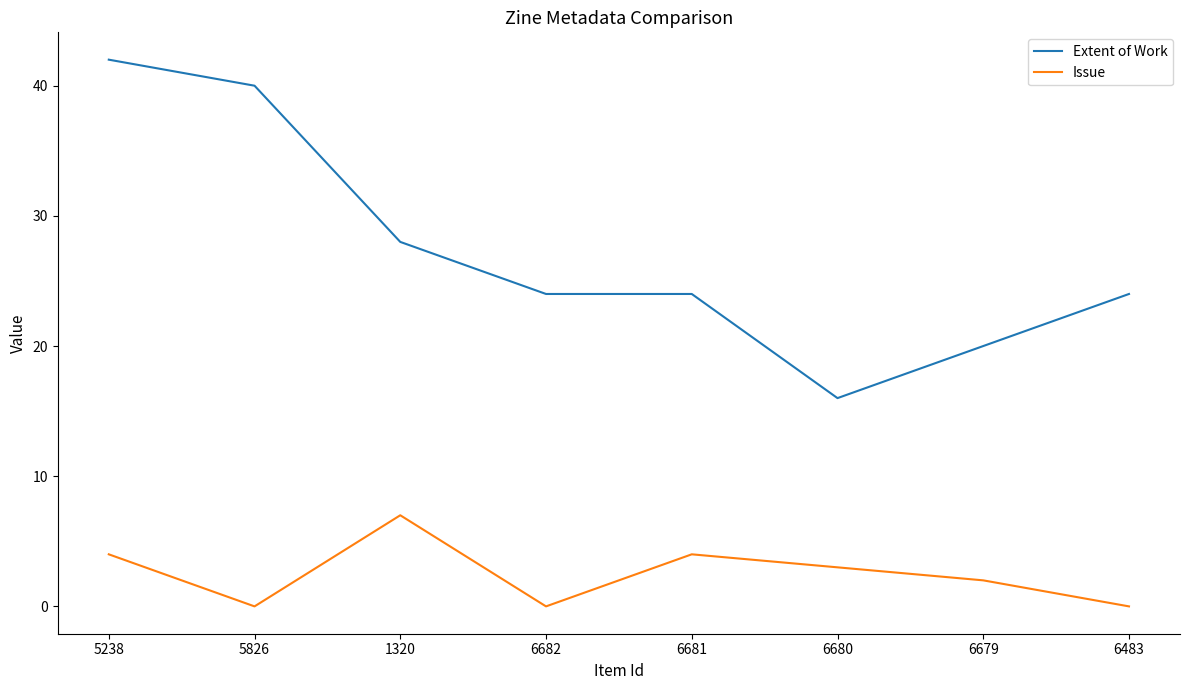

What is the sum of the Extent of Work values at 6483 and 6682?

48